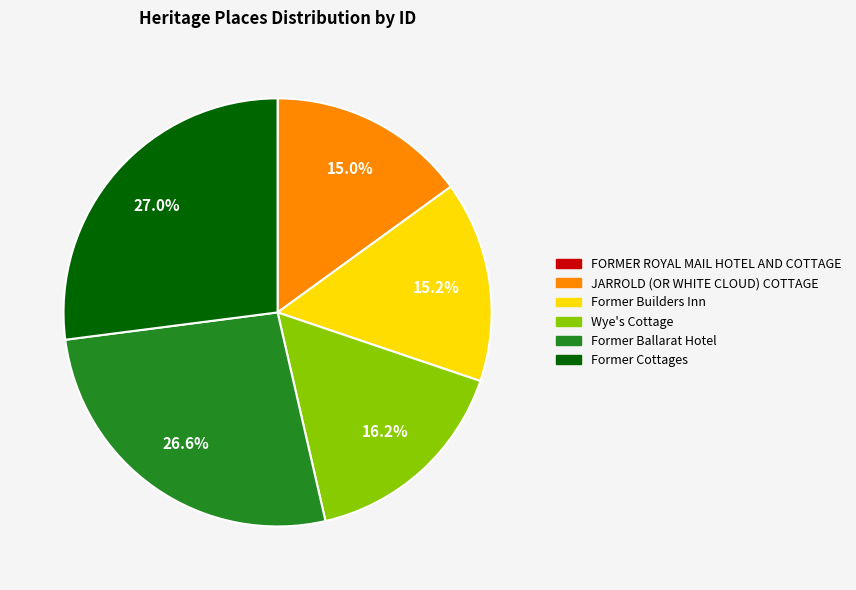

Does JARROLD (OR WHITE CLOUD) COTTAGE account for over 50% of the chart?

No